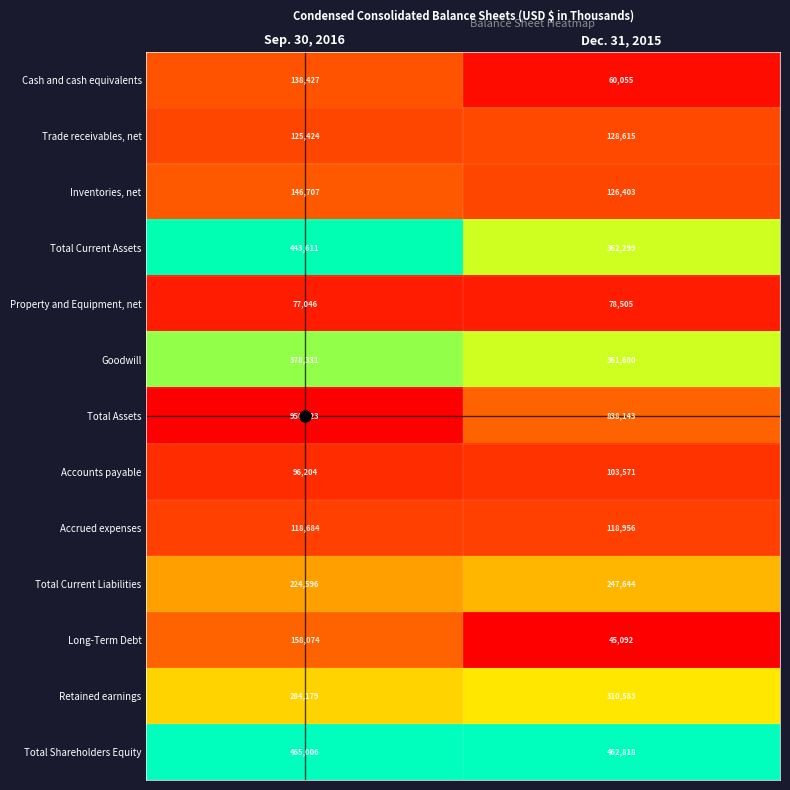

Which series changed the most between Sep. 30, 2016 and Dec. 31, 2015?

Long-Term Debt